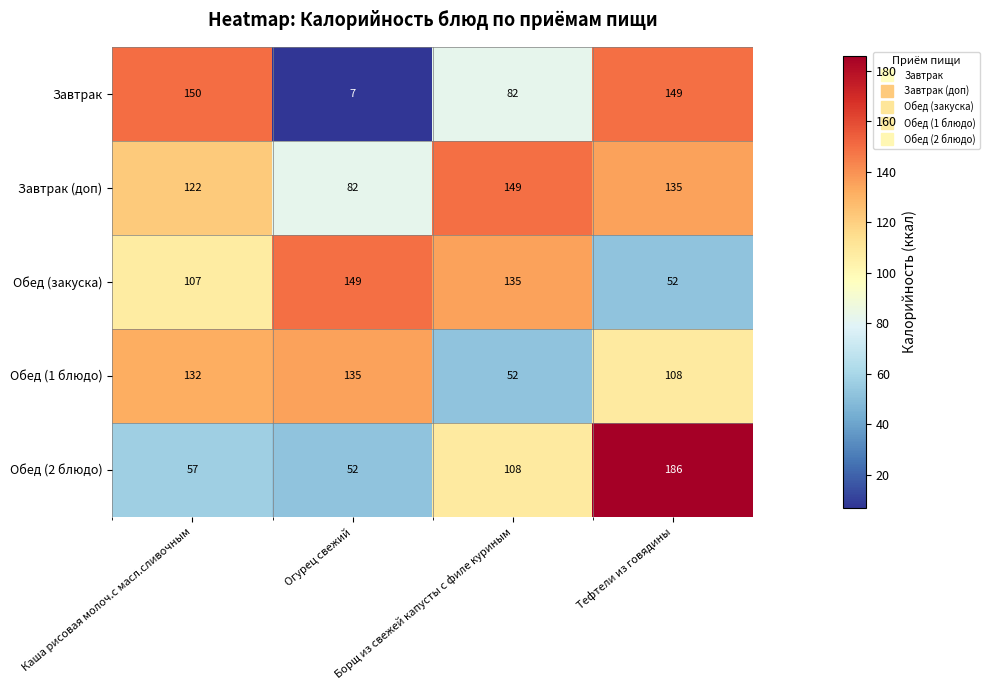

What is the sum of all Обед (закуска) values?

443